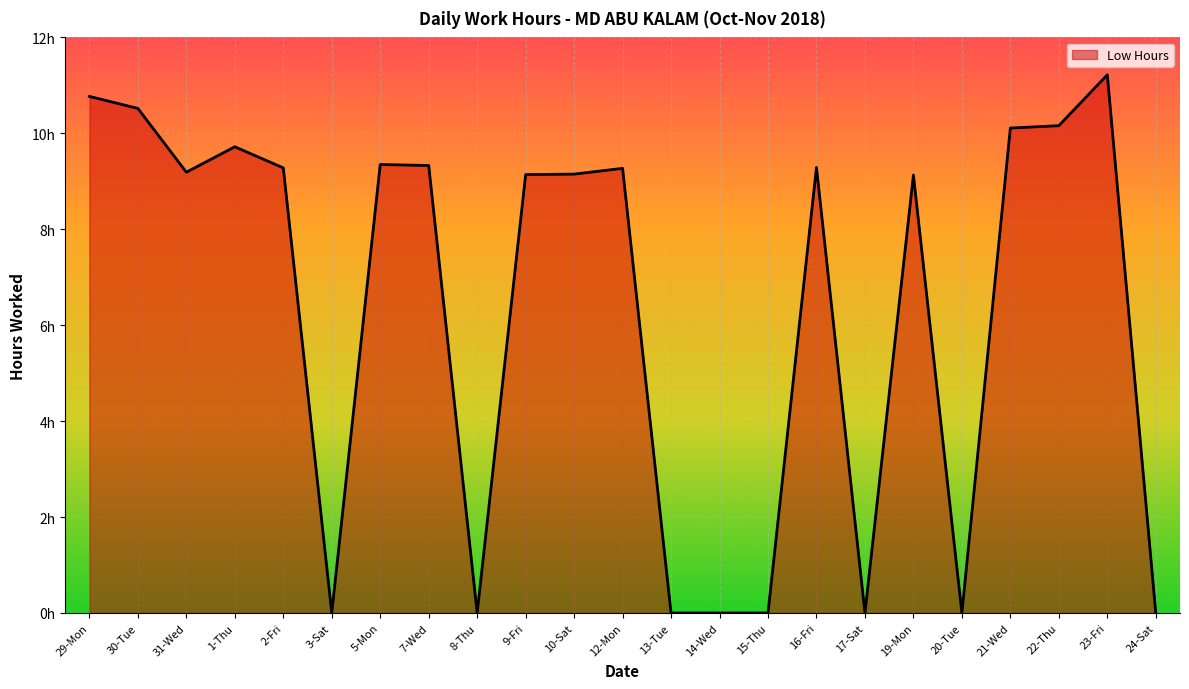

What is the average value?

6.3